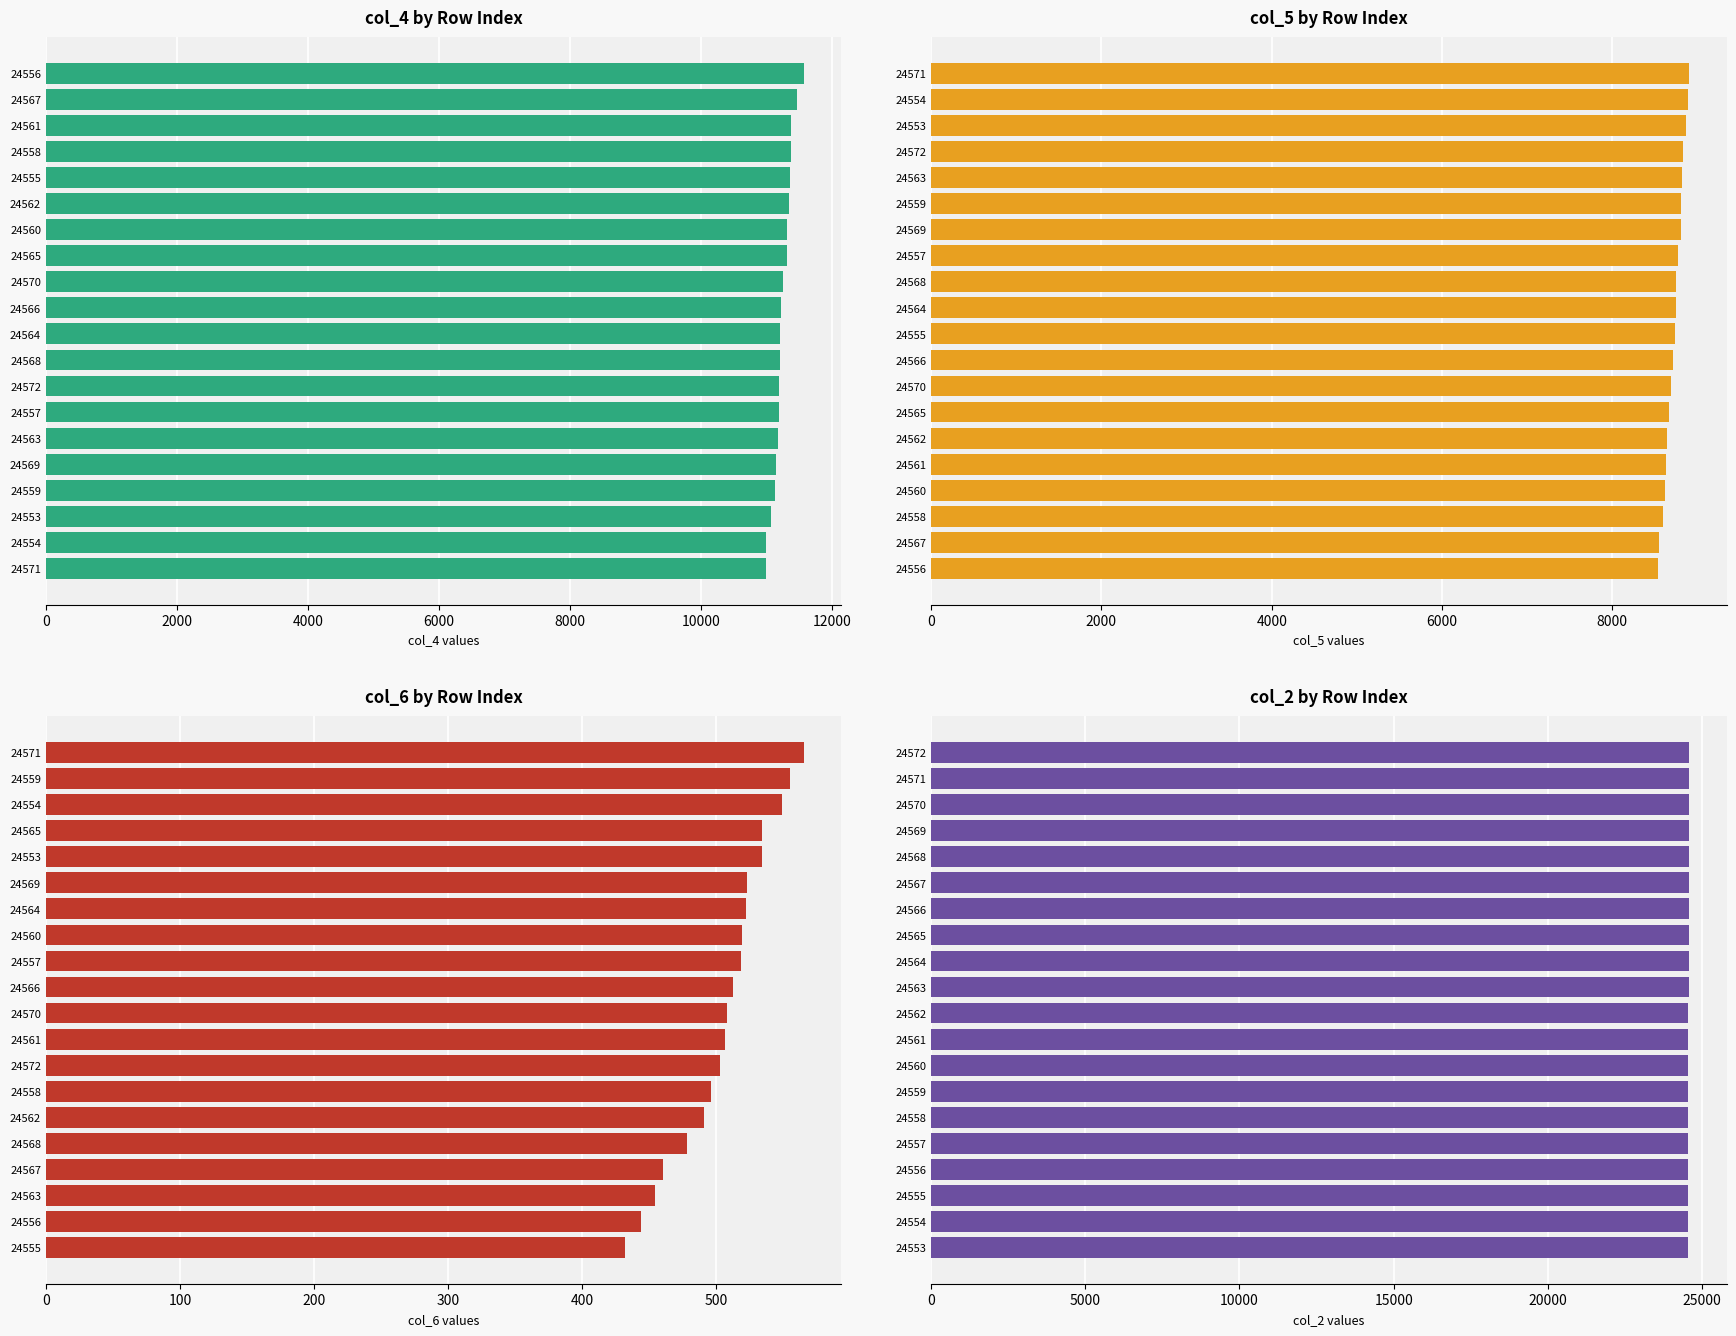

Read the col_2 value at 24555.

24555